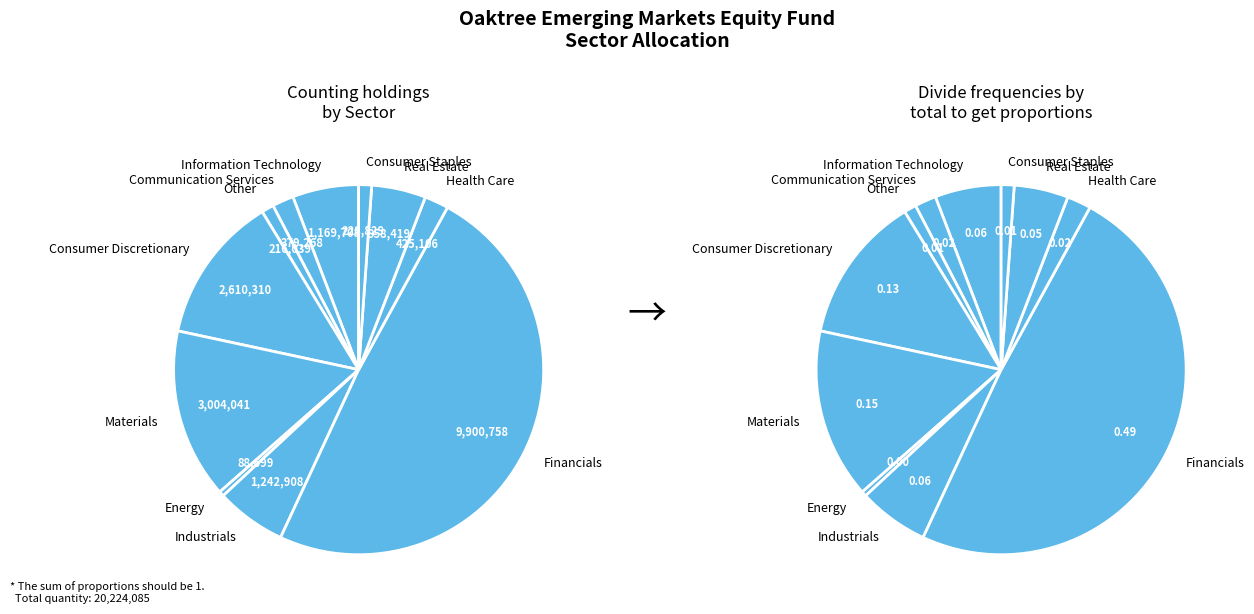

Count the number of slices in the pie.

11